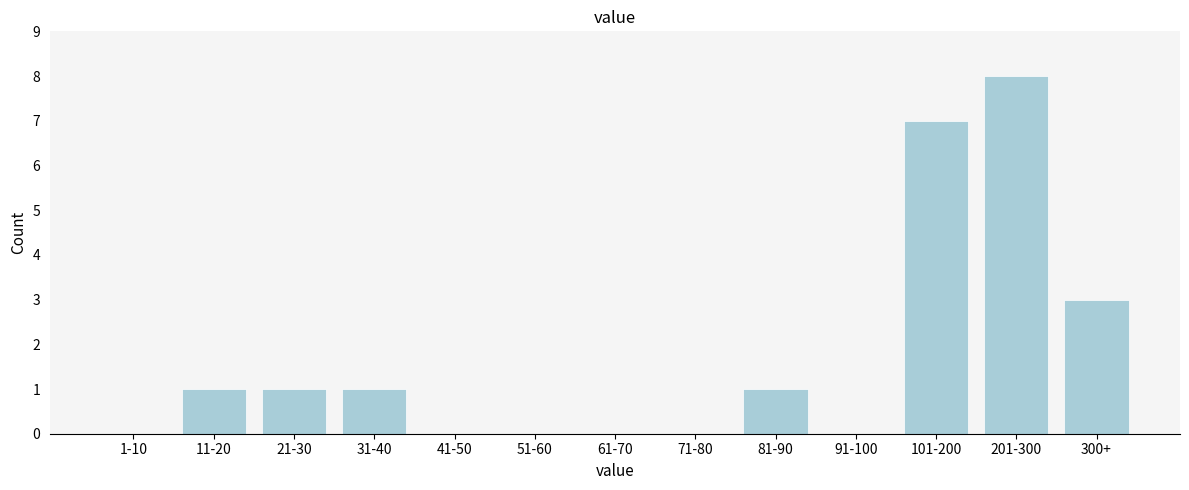

Reading left to right, extract all data points from this chart.

1-10=0	11-20=1	21-30=1	31-40=1	41-50=0	51-60=0	61-70=0	71-80=0	81-90=1	91-100=0	101-200=7	201-300=8	300+=3